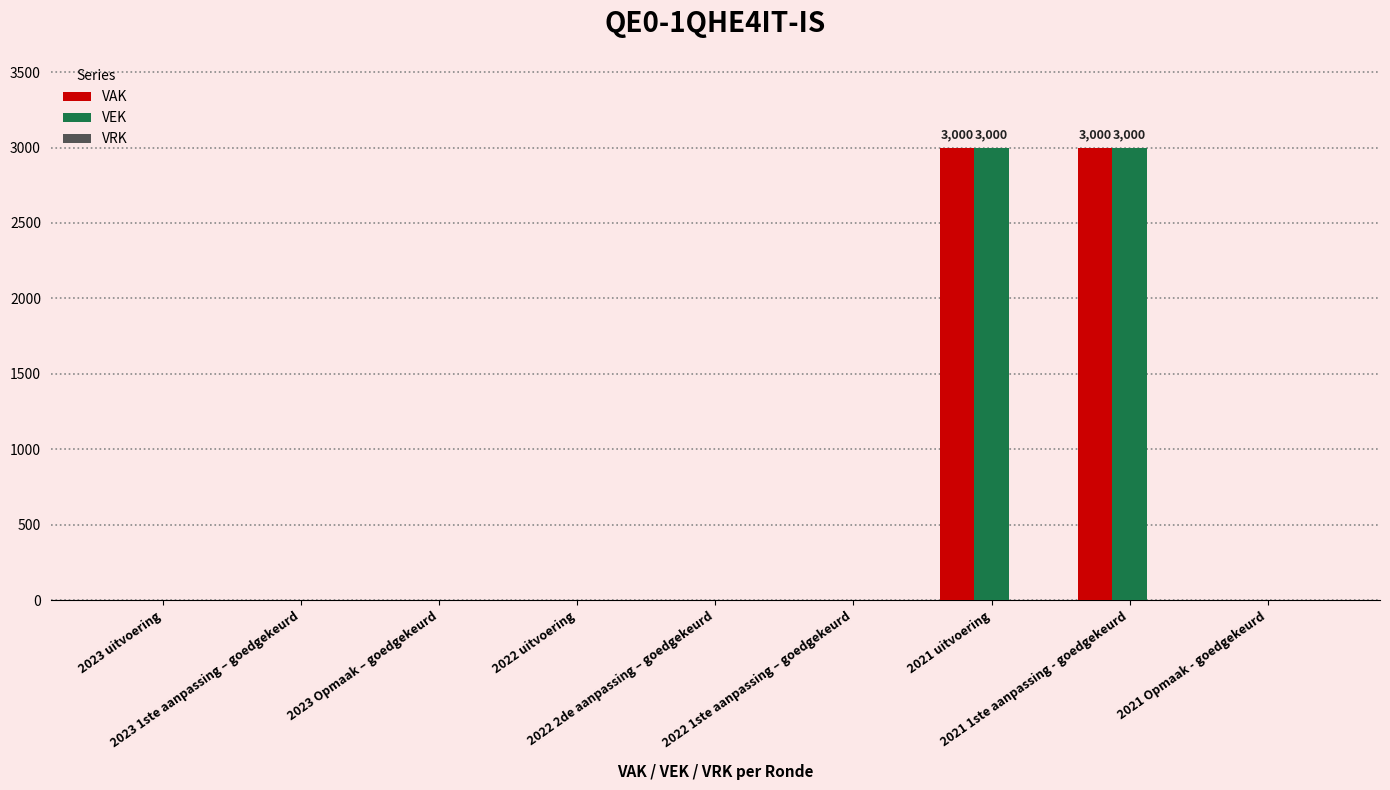

What is the sum of all VAK values?

6000